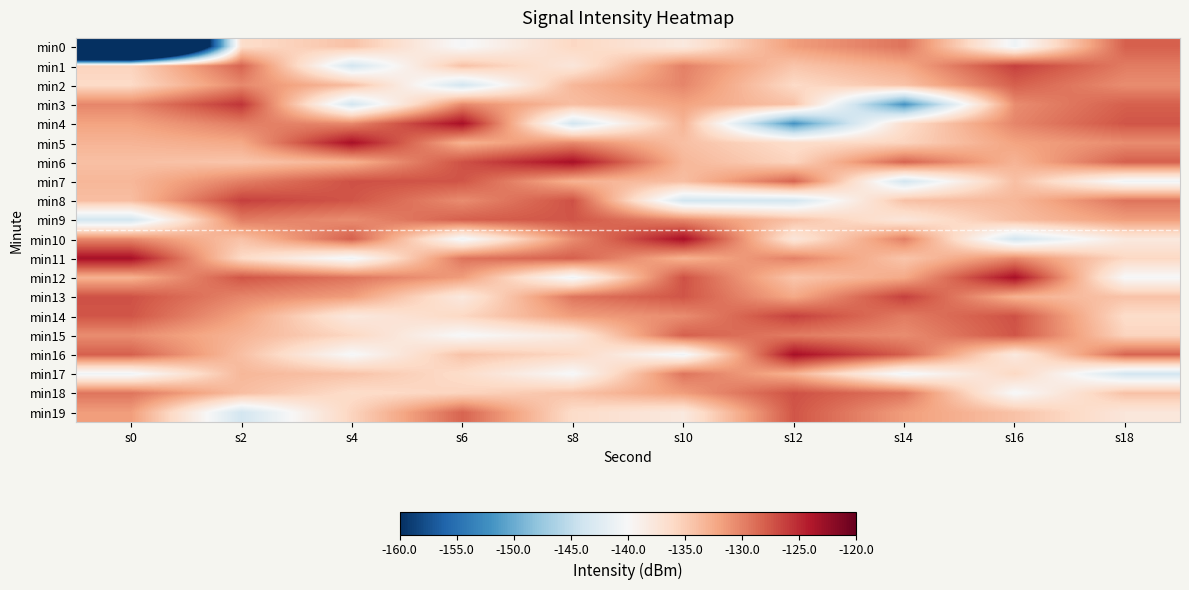

Which series has the largest total across all categories?

min13